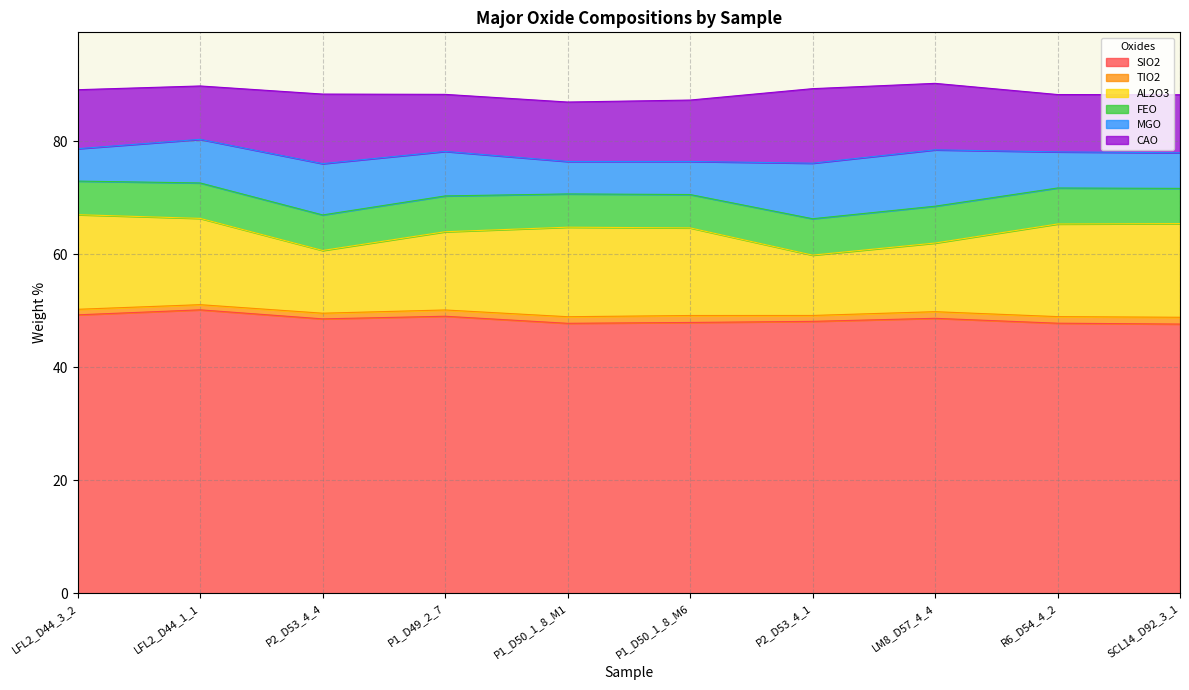

The value of CAO at P1_D50_1_8_M6 is 10.9. True or false?

True